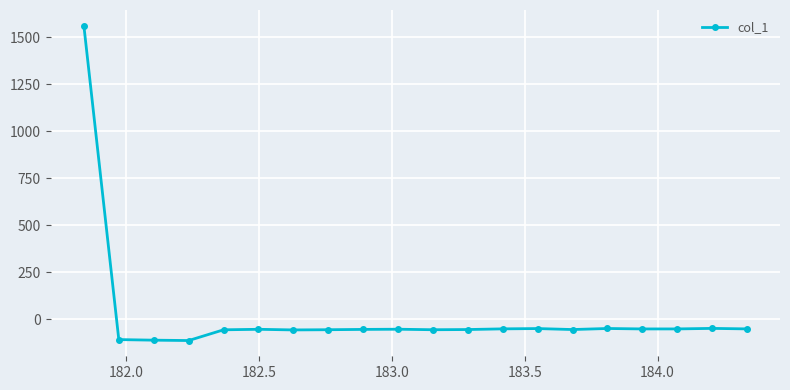

True or false: the data has more than 1 interior local peaks.

True